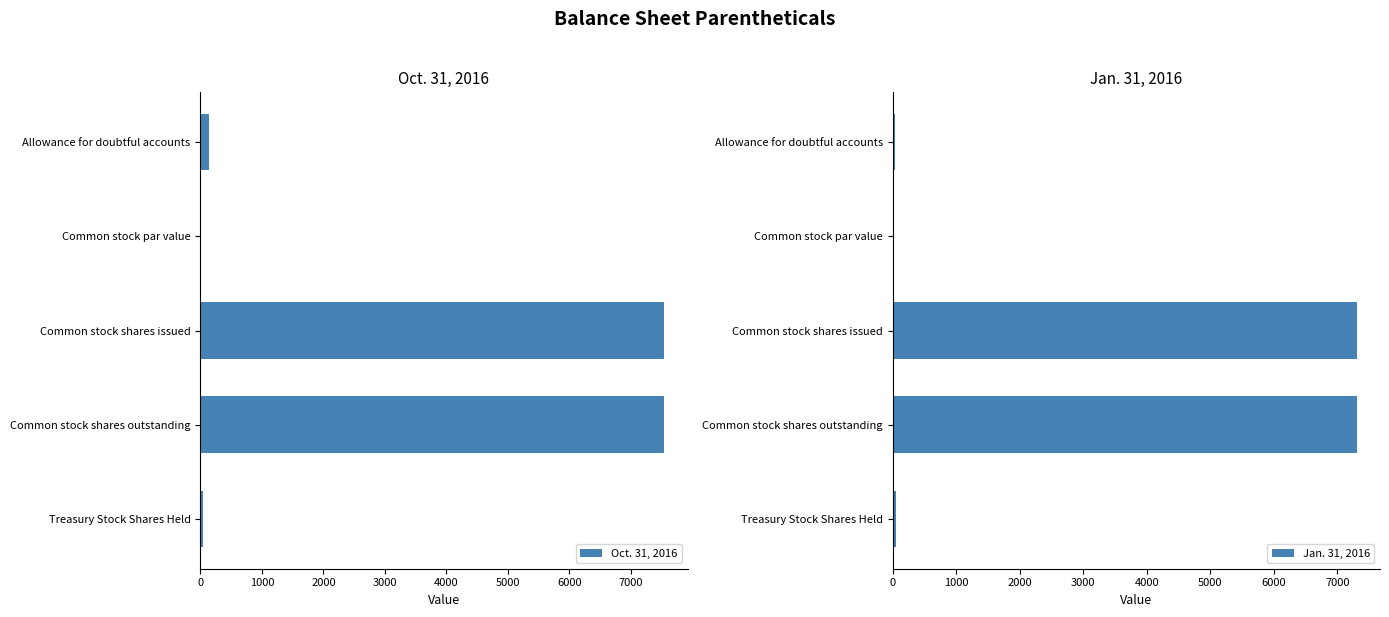

True or false: Jan. 31, 2016 has a value of 45.0 at Treasury Stock Shares Held.

True